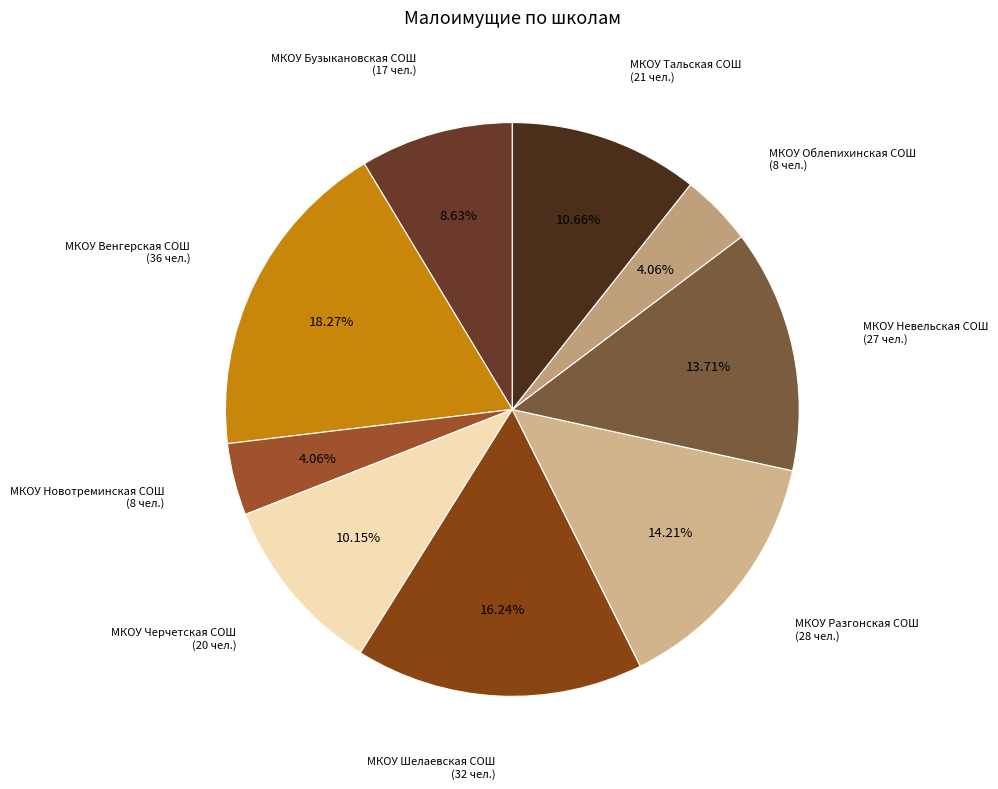

How many segments does this pie chart have?

9